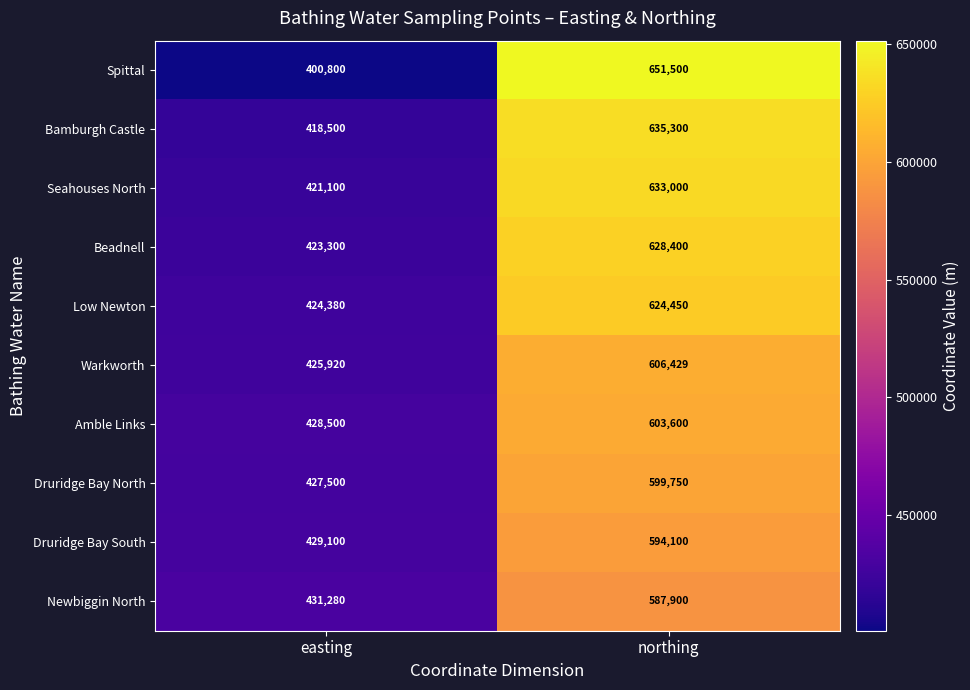

What is the maximum value shown in the chart?

651500